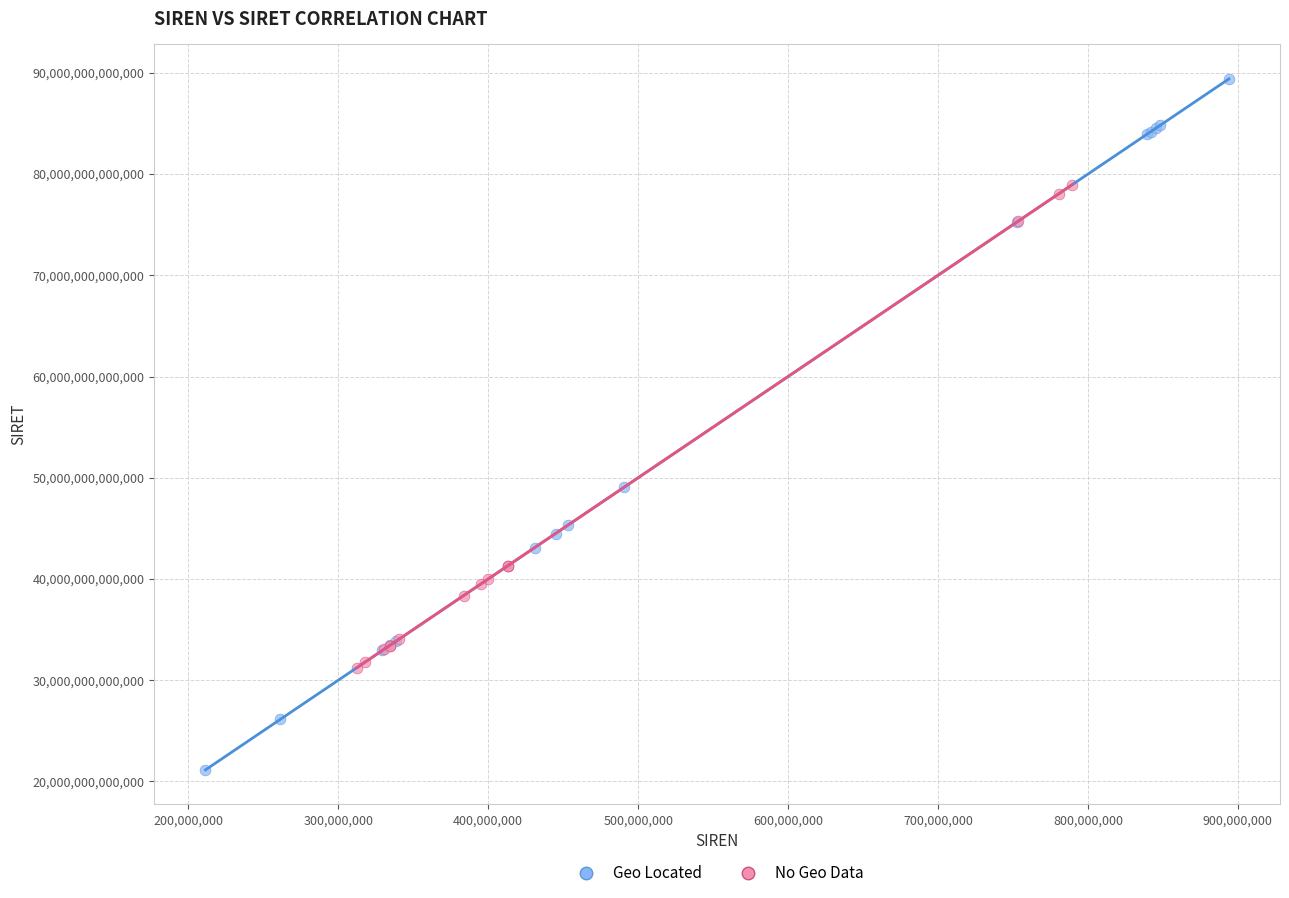

Which series reaches the maximum Y coordinate?

Geo Located